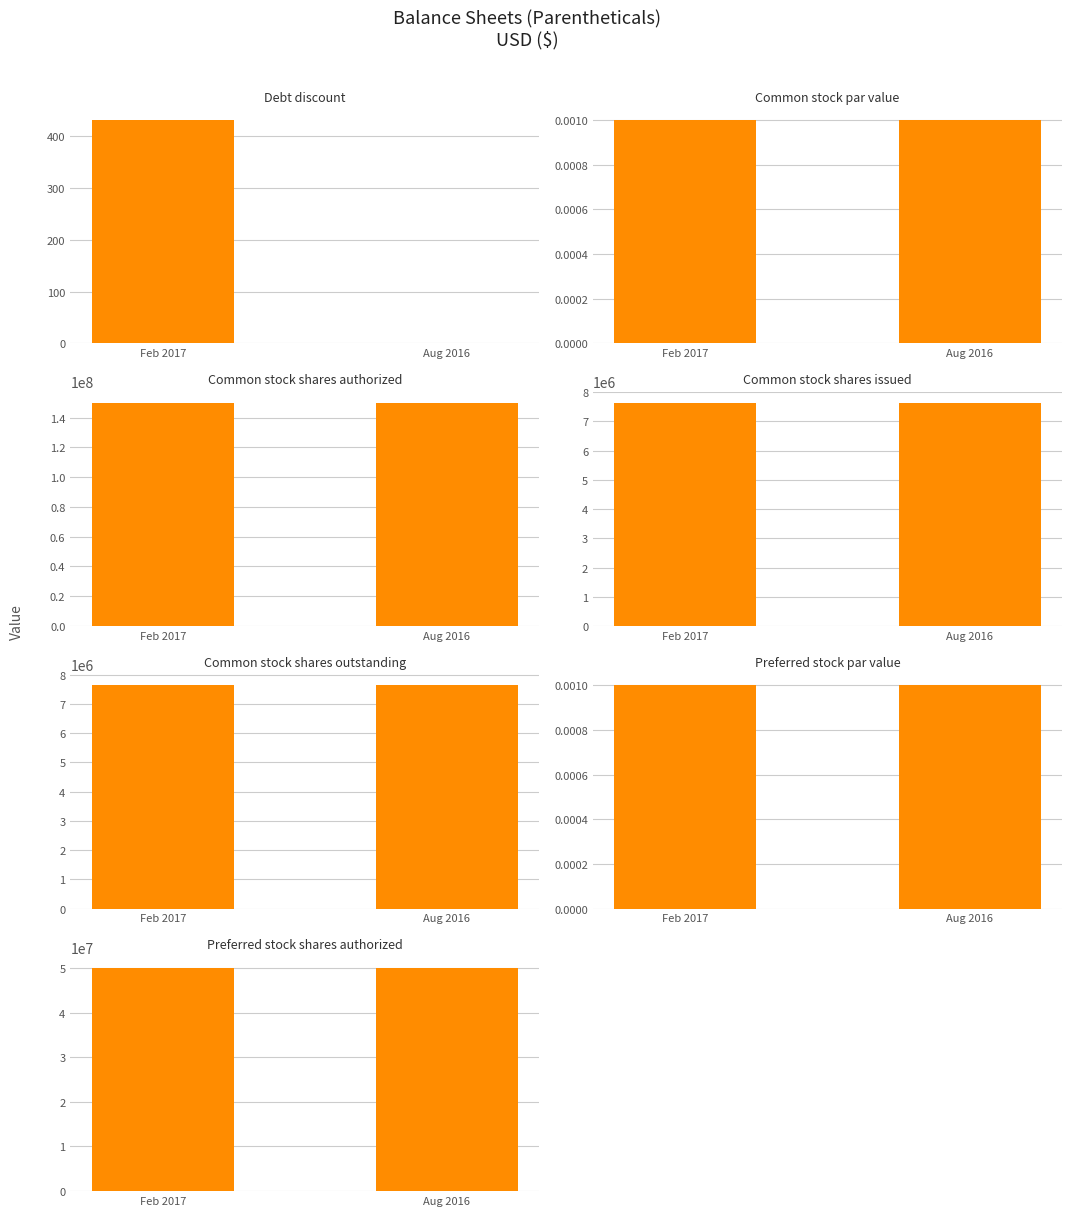

Reading left to right, what are all the values shown in this chart?

Feb. 28, 2017: 431.0	0.0	150000000.0	7640000.0	7640000.0	0.0	50000000.0
Aug. 31, 2016: 0.0	0.0	150000000.0	7640000.0	7640000.0	0.0	50000000.0